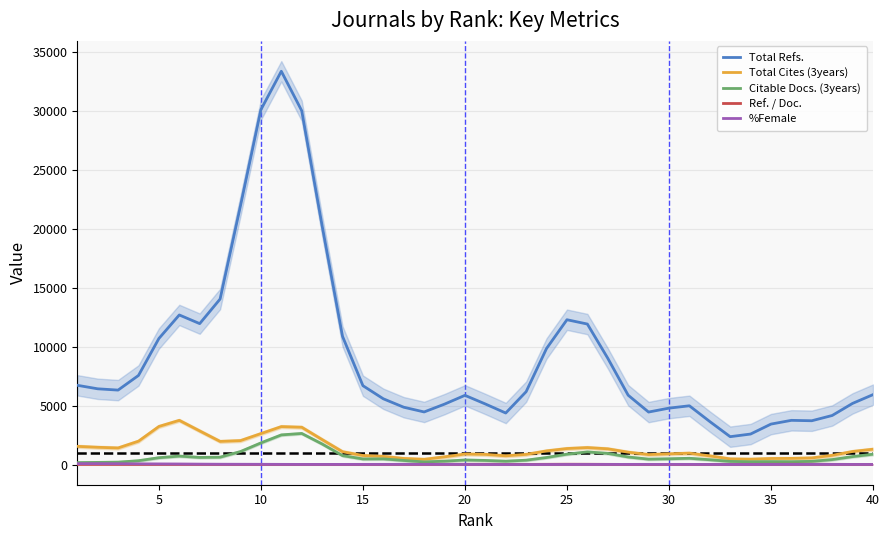

True or false: %Female and Total Refs. cross at least once.

False